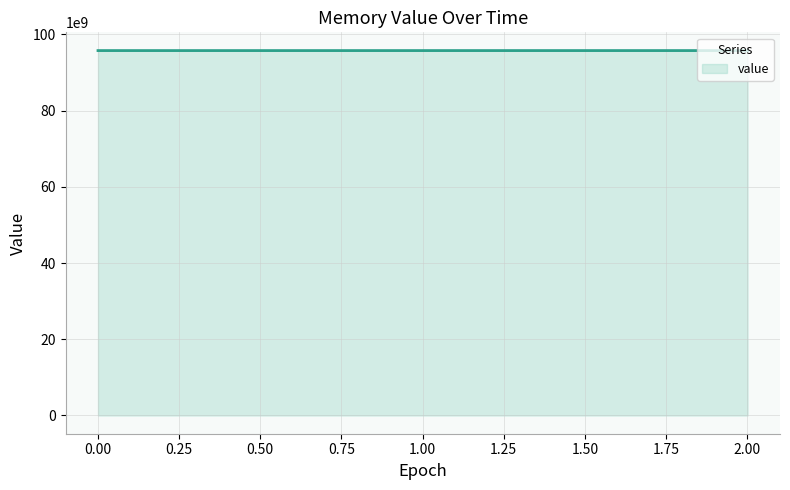

What is the greatest value displayed?

95757336576